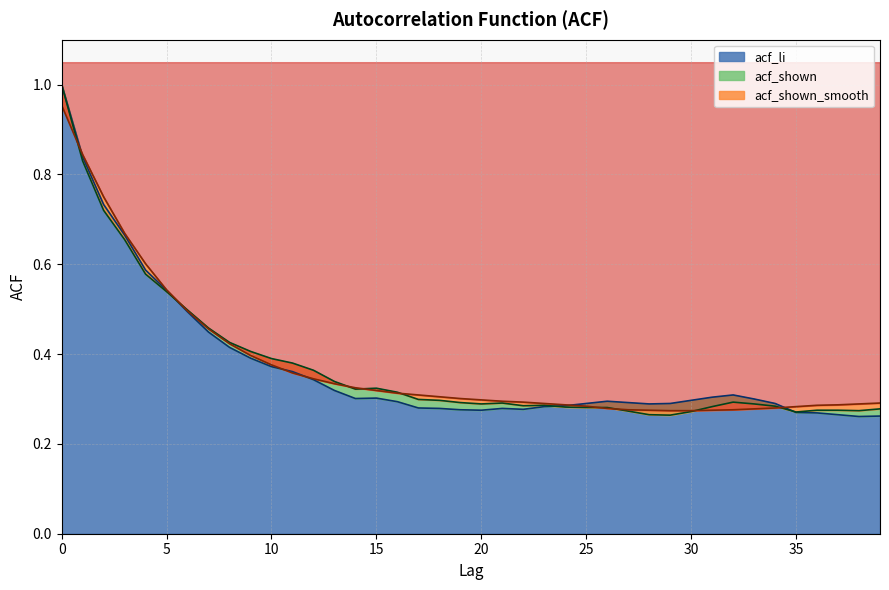

True or false: acf_shown_smooth has a value of 0.3 at 16.

True